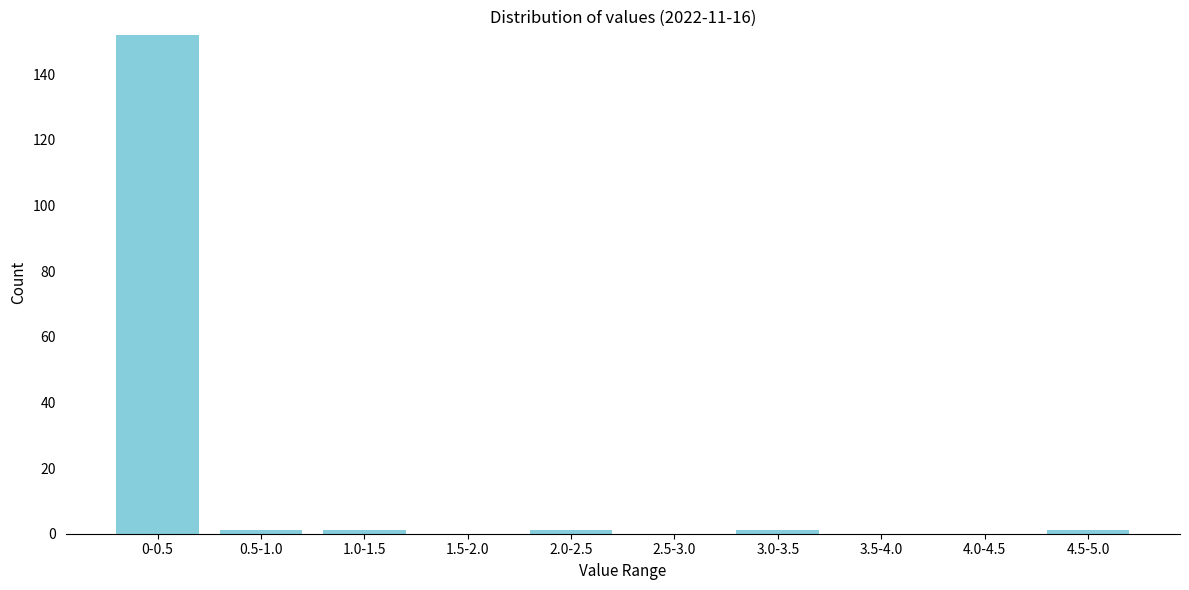

Reading right to left, list all the values displayed in this chart.

4.5-5.0=1	4.0-4.5=0	3.5-4.0=0	3.0-3.5=1	2.5-3.0=0	2.0-2.5=1	1.5-2.0=0	1.0-1.5=1	0.5-1.0=1	0-0.5=152